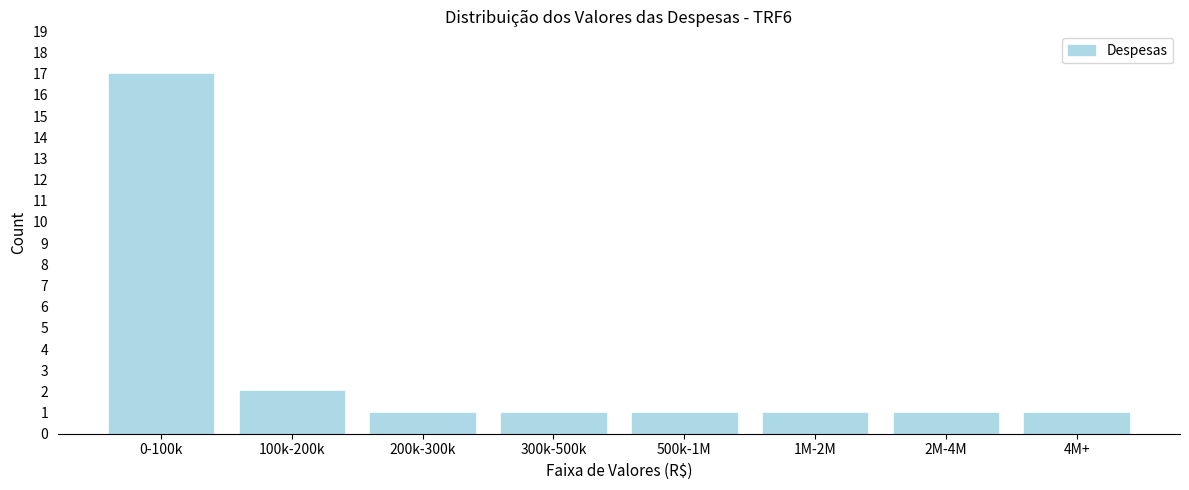

Reading left to right, list all the values displayed in this chart.

0-100k=17	100k-200k=2	200k-300k=1	300k-500k=1	500k-1M=1	1M-2M=1	2M-4M=1	4M+=1